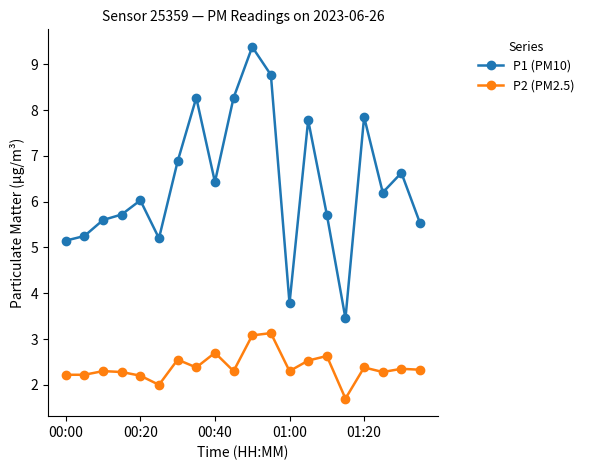

True or false: P1 (PM10) has more than 0 interior local peaks.

True